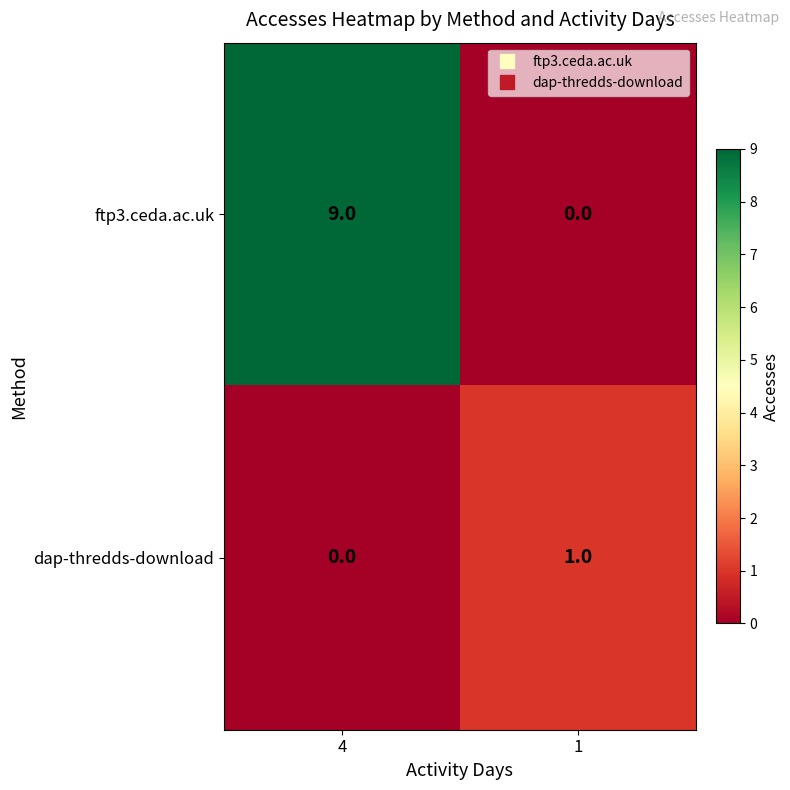

What is the difference between the ftp3.ceda.ac.uk values at 4 and 1?

9